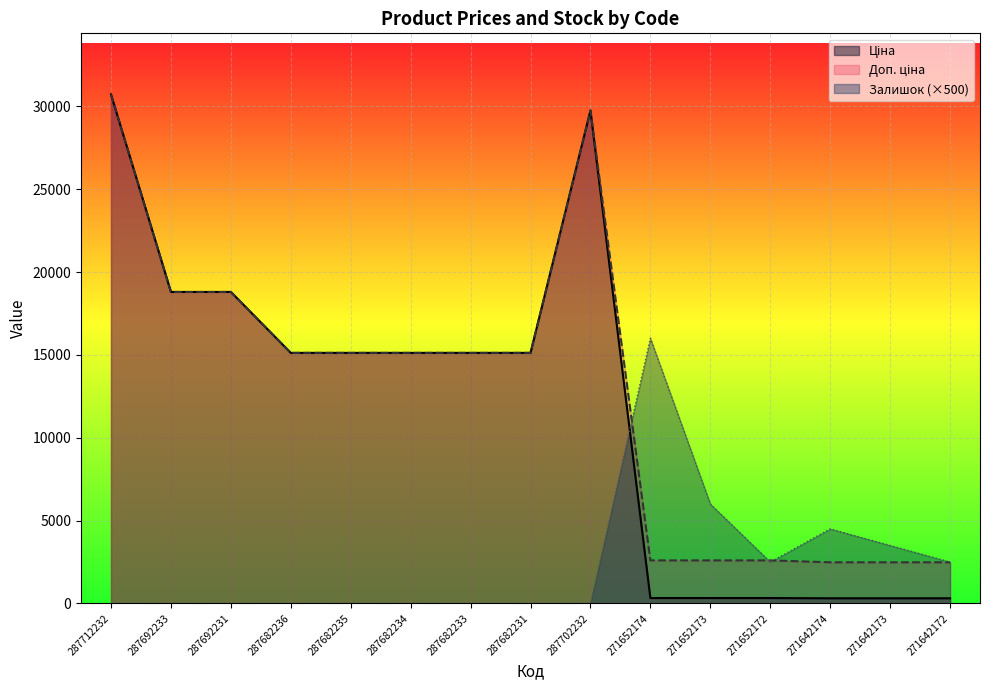

What are all the series names shown in the legend?

Ціна, Доп. ціна, Залишок